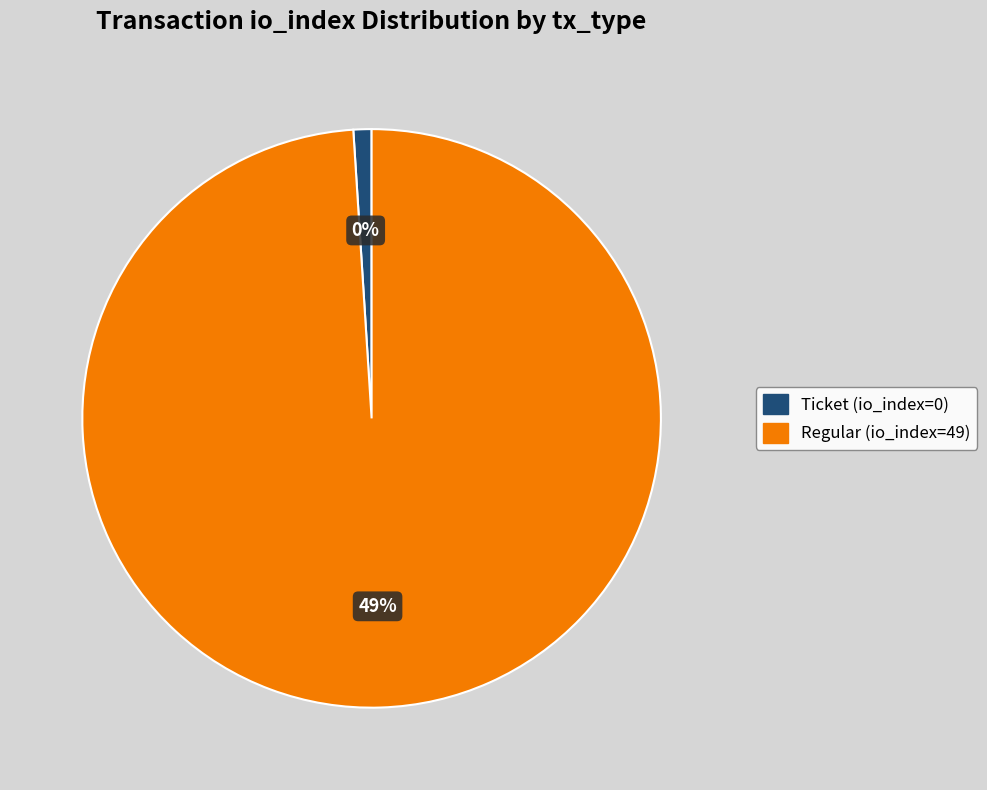

To the nearest percent, what portion does Regular (io_index=49) represent?

100%